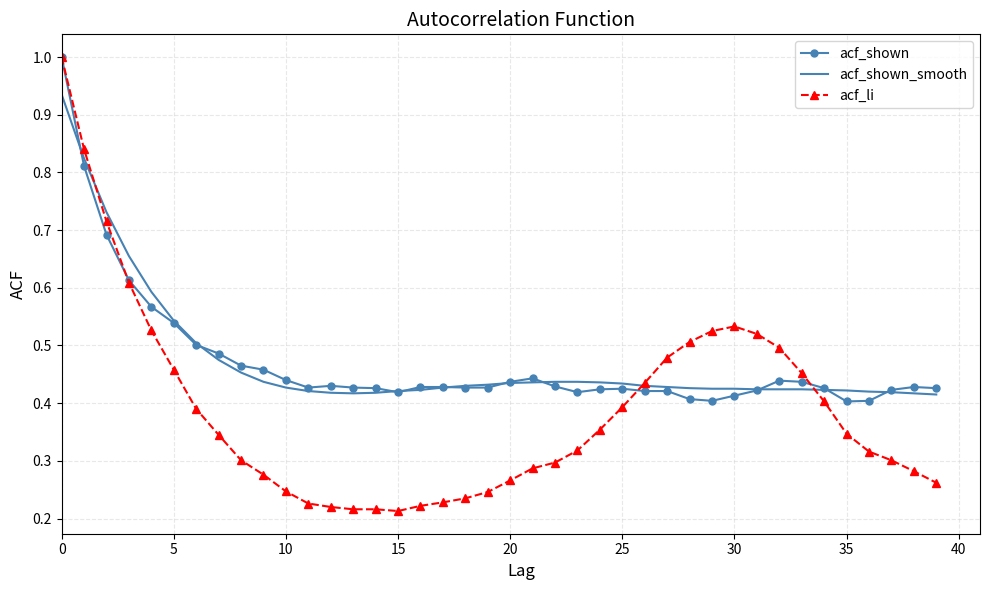

Count the number of categories in the chart.

40